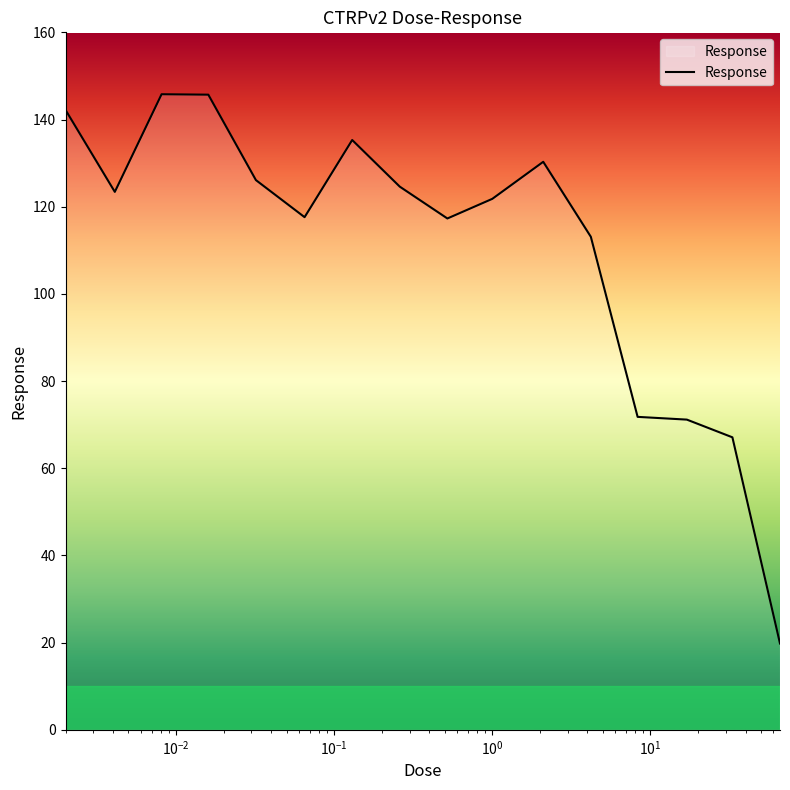

What is the smallest value displayed?

19.8